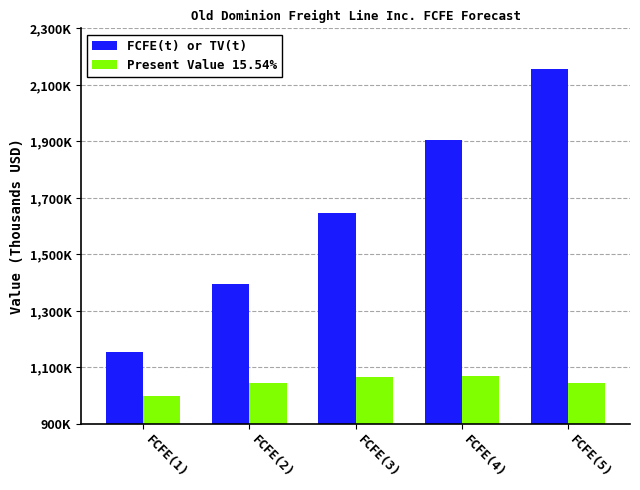

List the series in order of their peak value, highest first.

FCFE(t) or TV(t), Present Value 15.54%